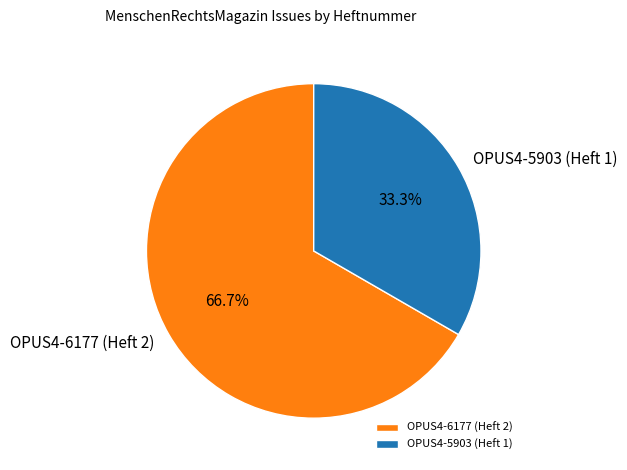

Count the number of slices in the pie.

2